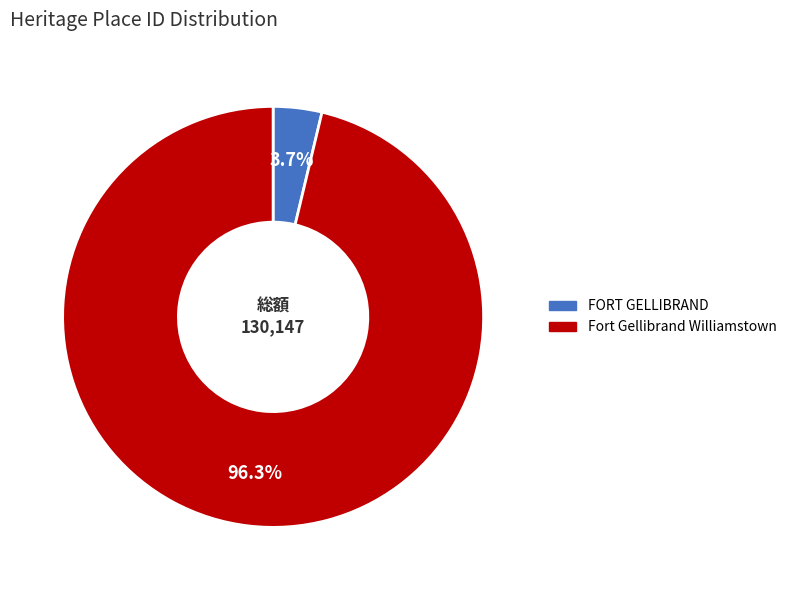

Which category has the smallest portion of the pie?

FORT GELLIBRAND